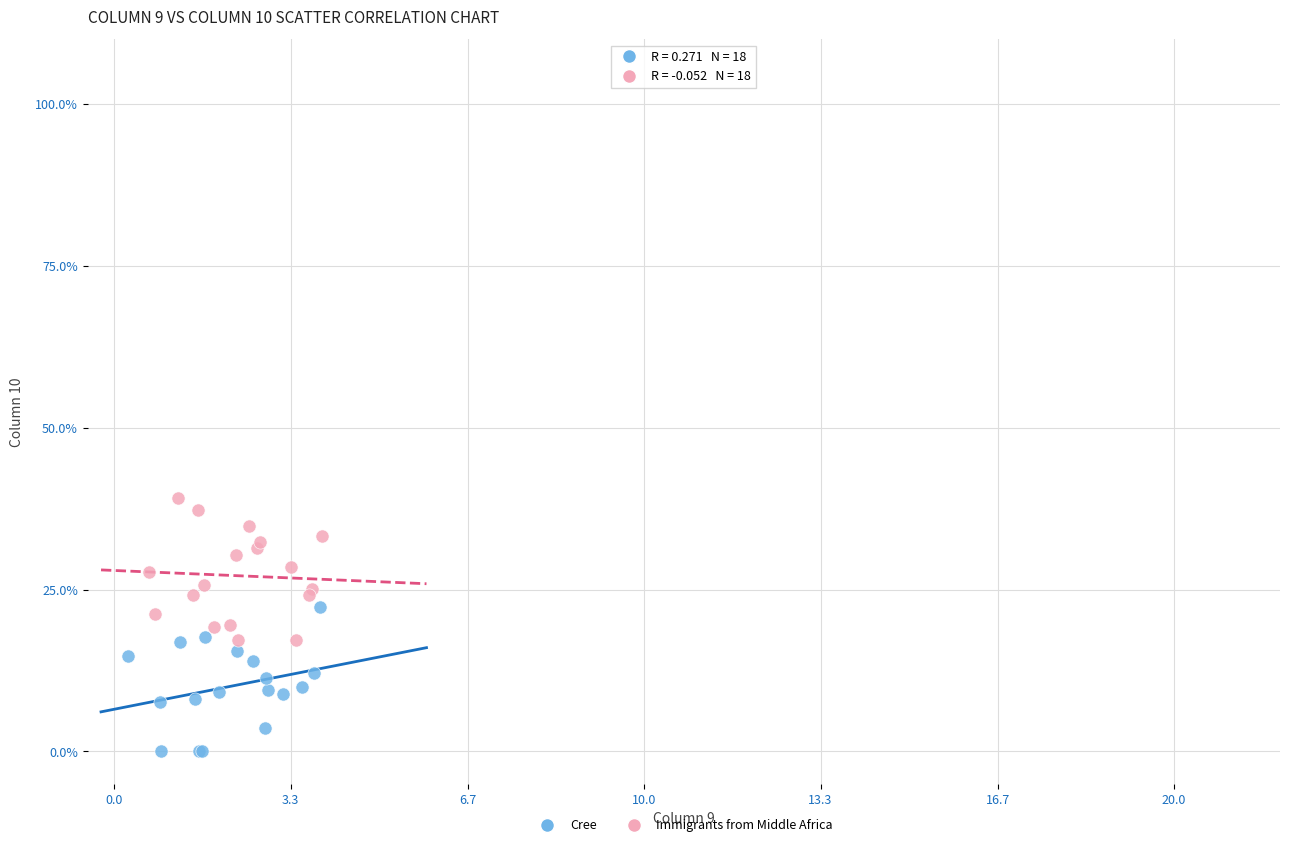

Which series reaches the minimum Y coordinate?

Cree